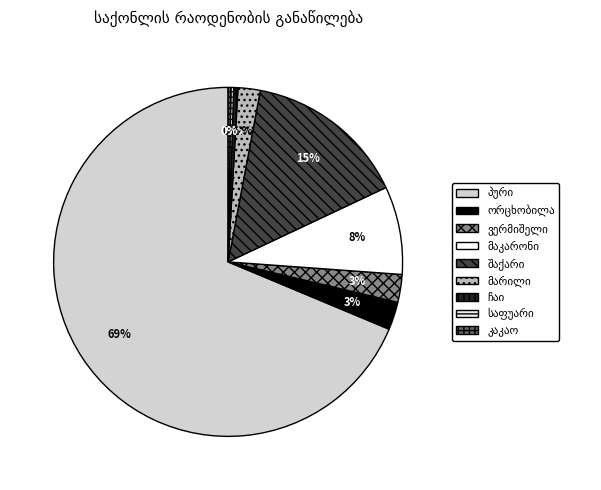

Which category accounts for the majority?

პური